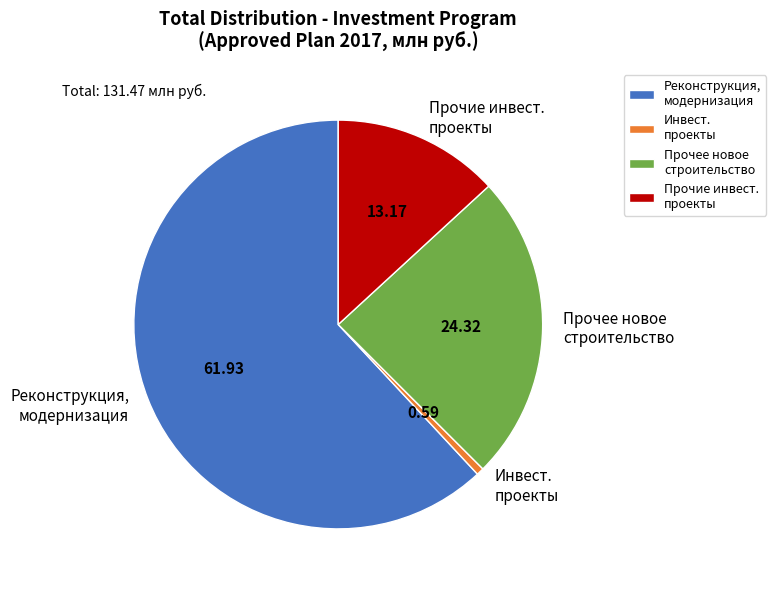

Is the sum of Реконструкция, модернизация and Инвест. проекты greater than half?

Yes